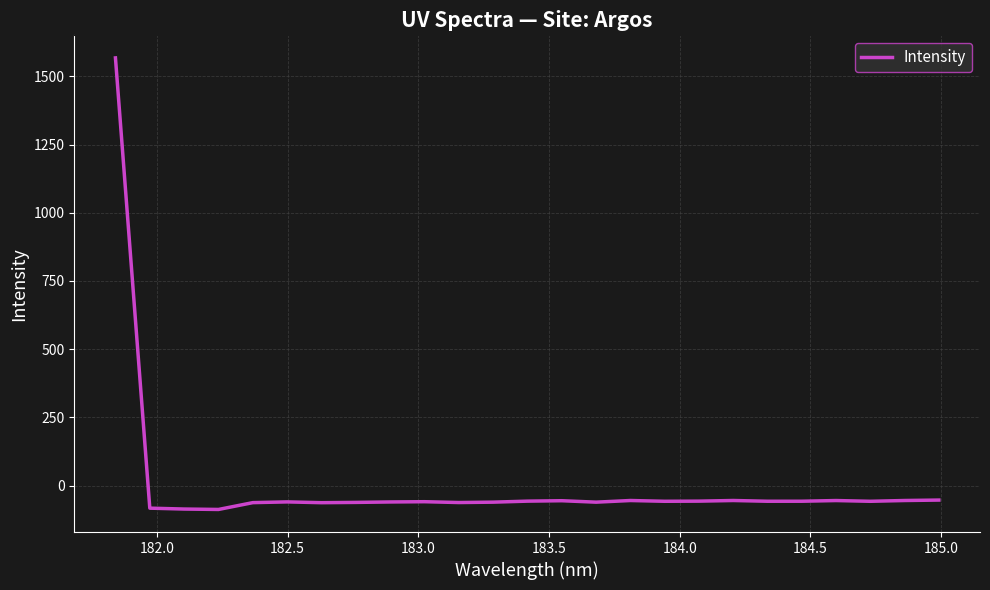

What is the maximum value shown in the chart?

1567.9